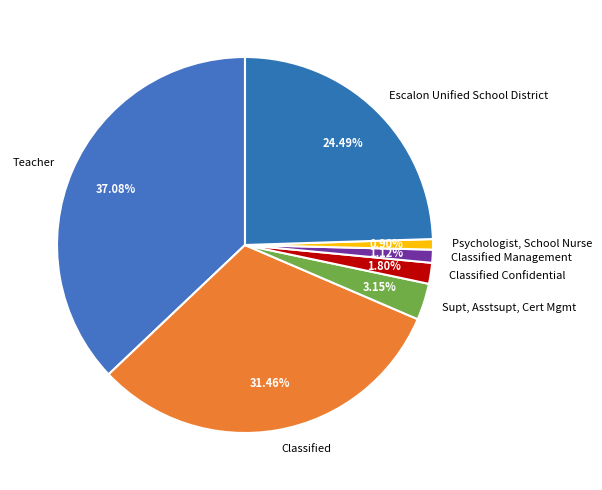

To the nearest percent, what percentage of the pie is Classified?

31%